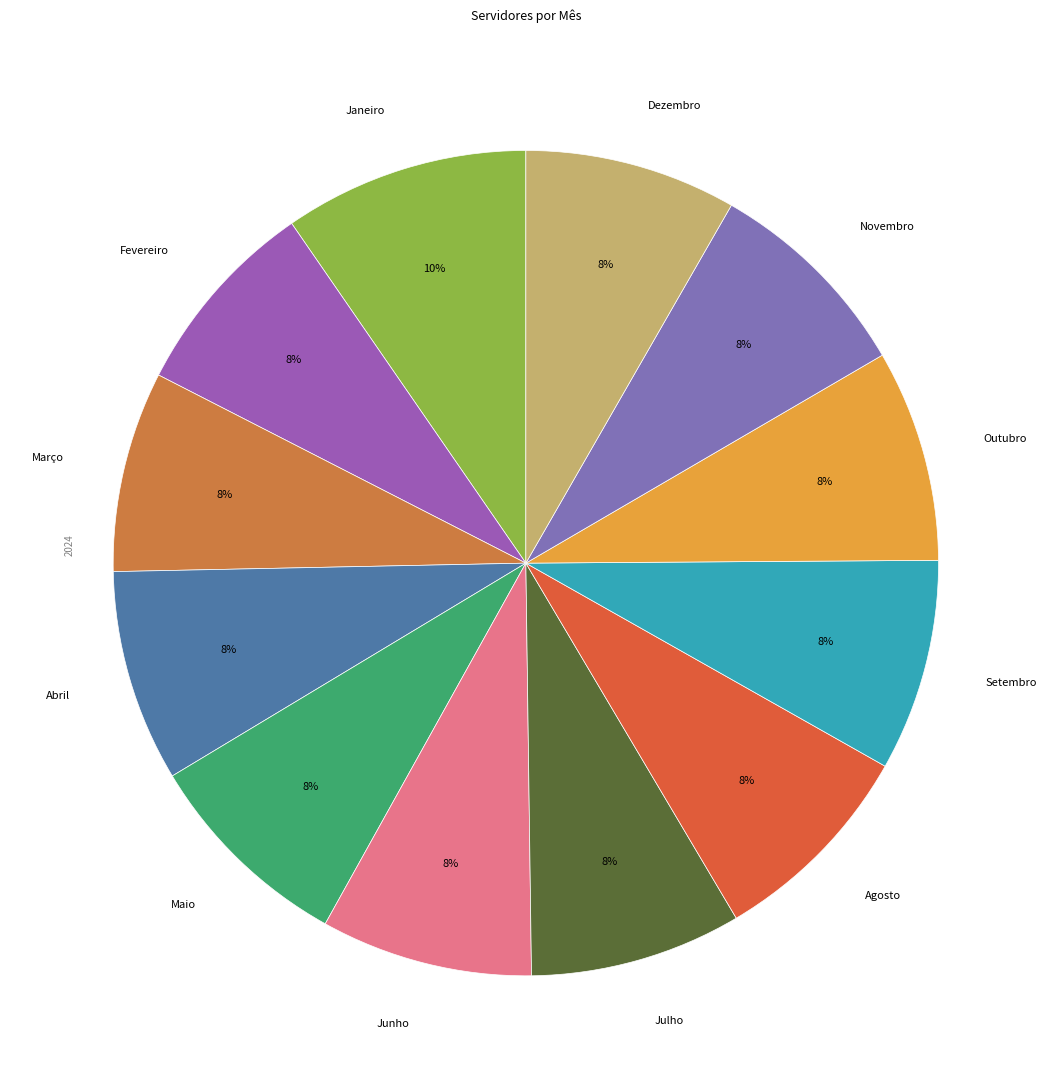

Is there a majority slice in this chart?

No